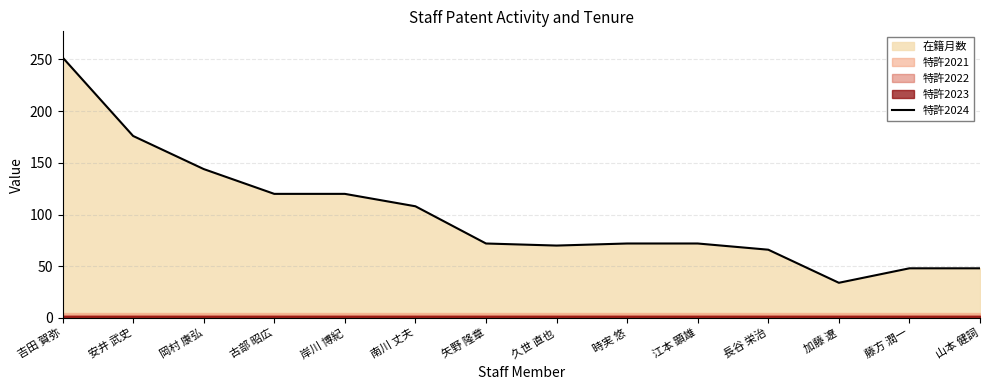

The chart shows a value of 144 at 岡村 康弘. True or false?

True